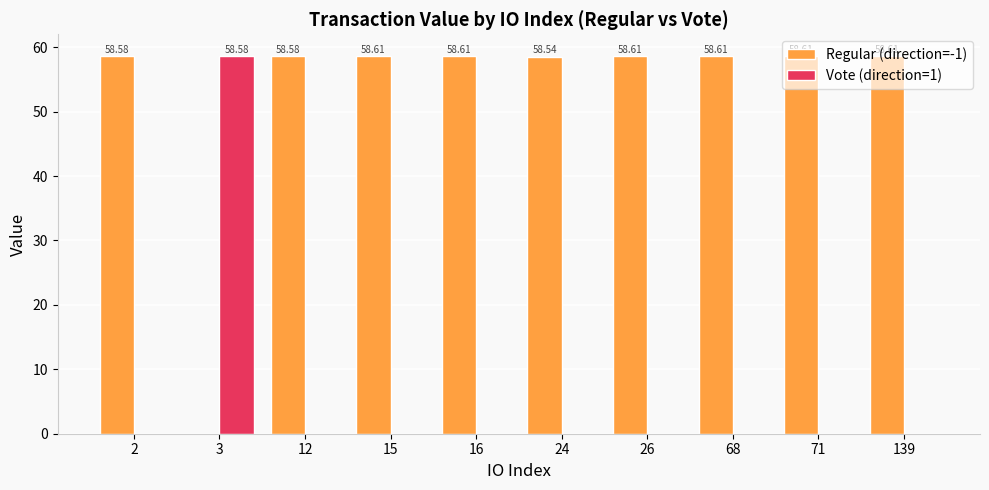

Which series has the largest total across all categories?

Regular (direction=-1)